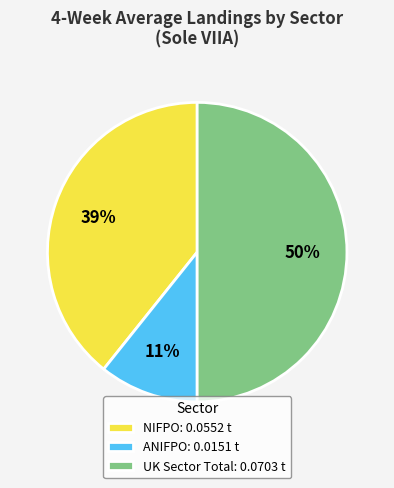

To the nearest percent, what is the difference between the largest and smallest slice percentages?

39%